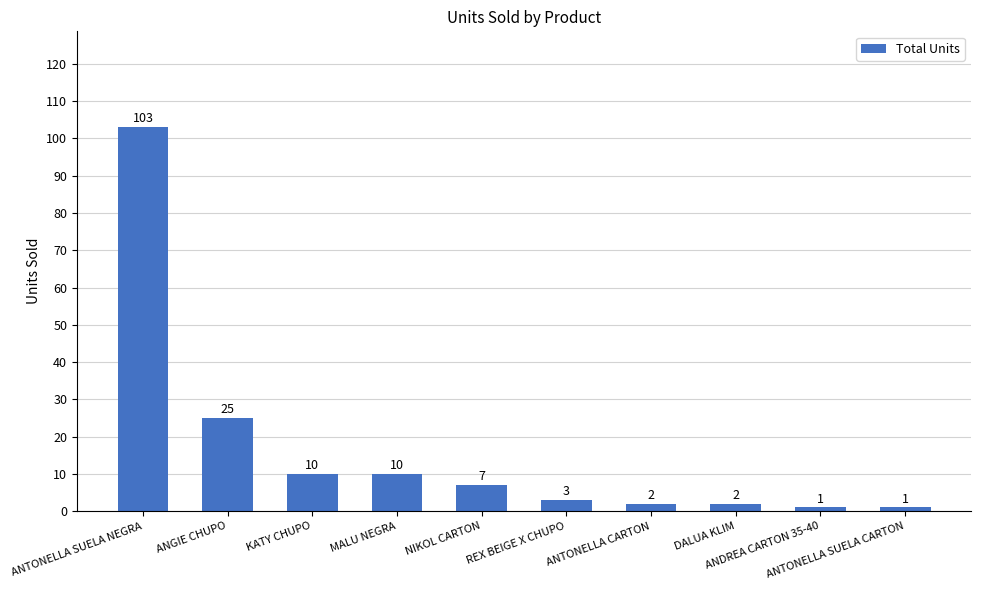

What is the difference between the maximum and second lowest values?

102